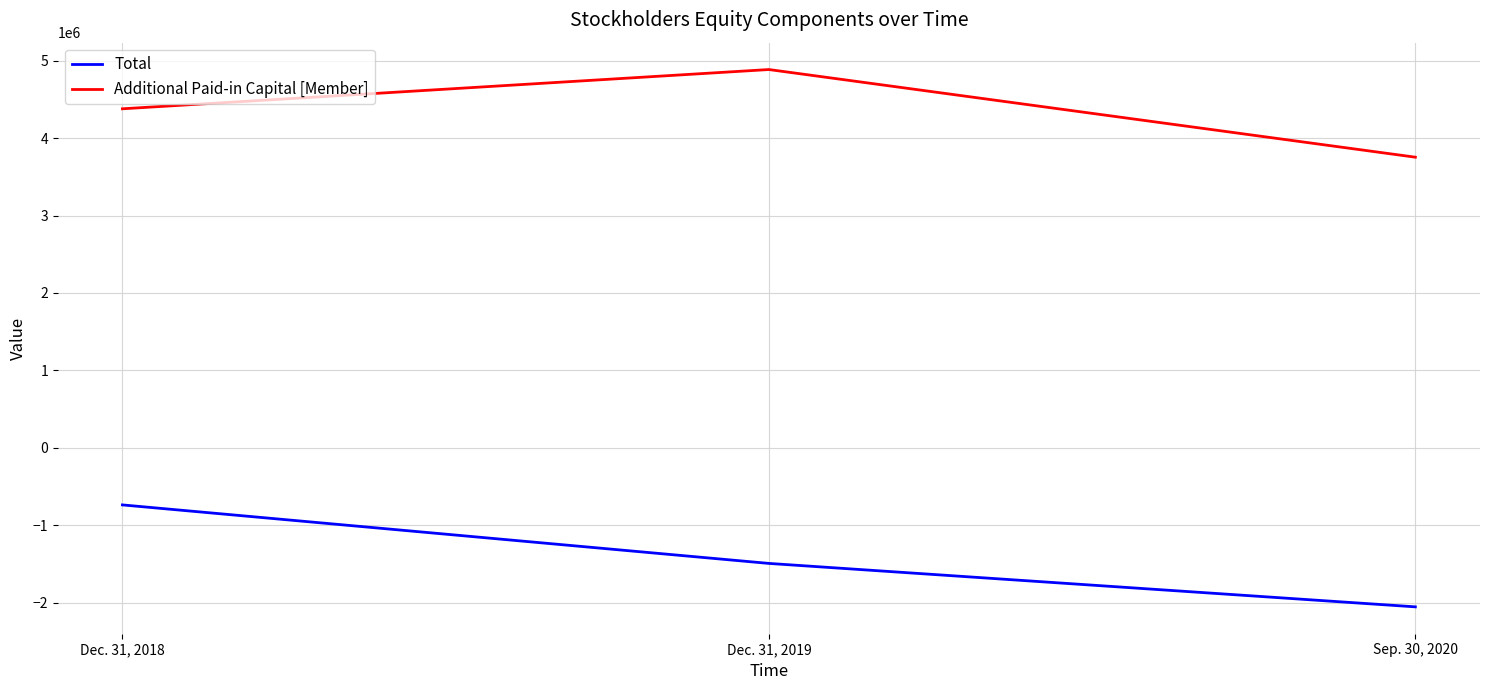

Which series has the largest total across all categories?

Additional Paid-in Capital [Member]